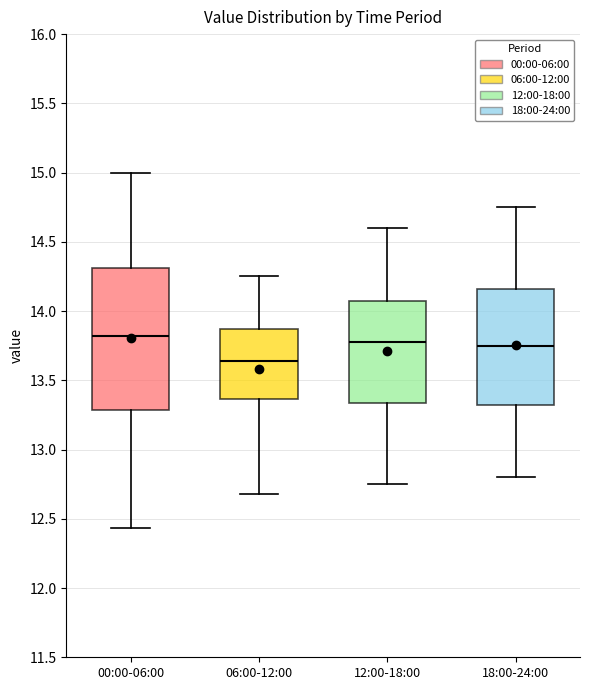

Where does the median line of the box for 18:00-24:00 sit on the y-axis? The values are not printed on the chart, so give them approximately, as read against the axis.

13.75